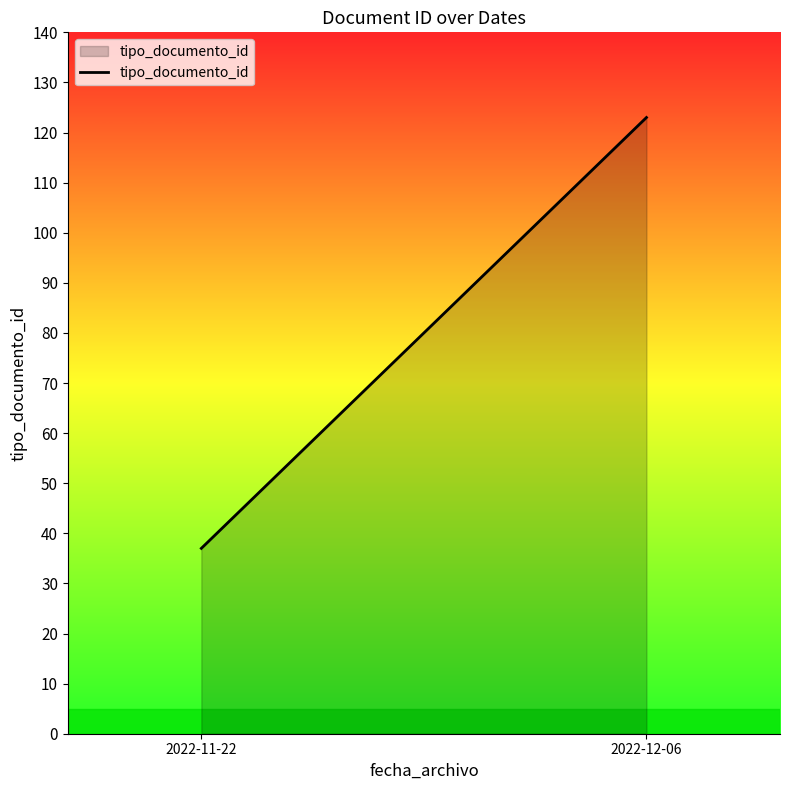

What is the maximum value shown in the chart?

123